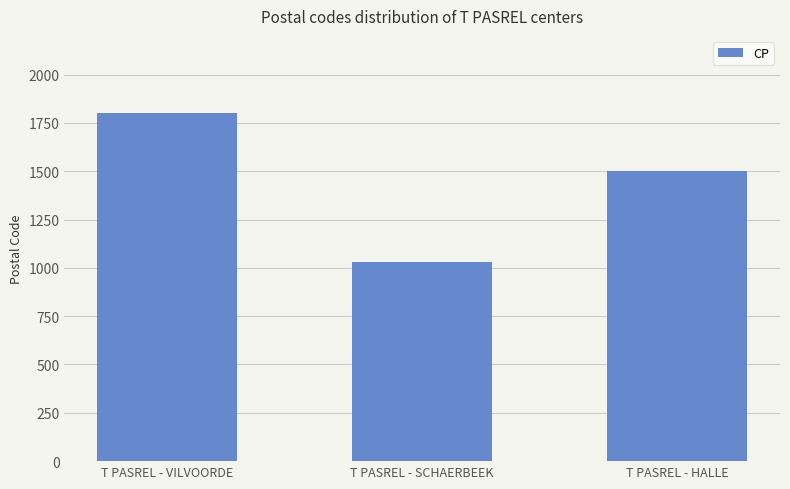

What is the change in value from T PASREL - VILVOORDE to T PASREL - HALLE?

-300